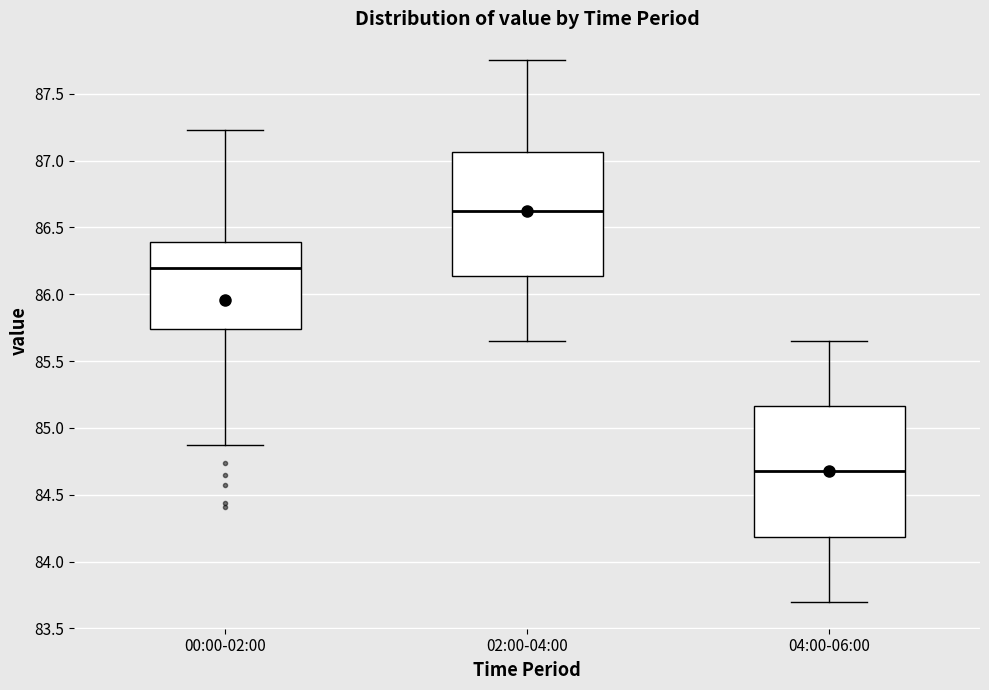

Where does the median line of the box for 04:00-06:00 sit on the y-axis? The values are not printed on the chart, so give them approximately, as read against the axis.

84.70